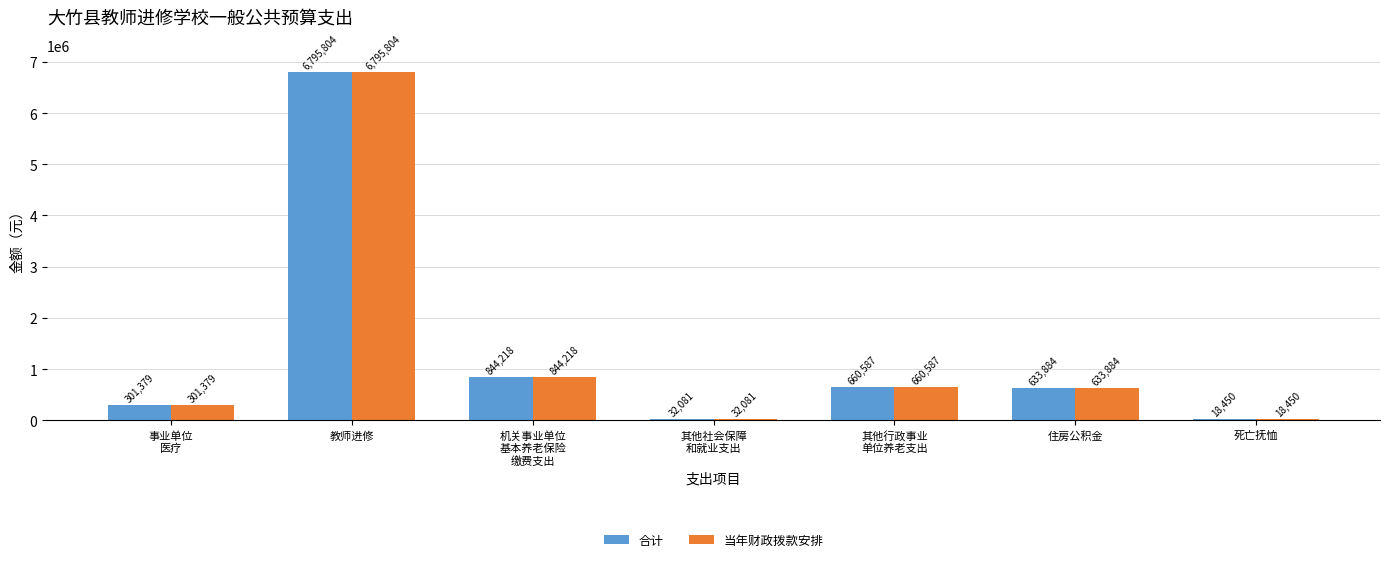

What is the average value of the 当年财政拨款安排 series?

1326629